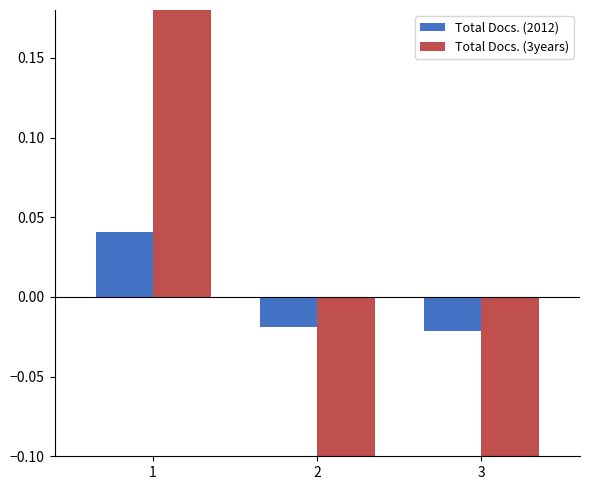

Which series has the largest range (max minus min)?

Total Docs. (3years)